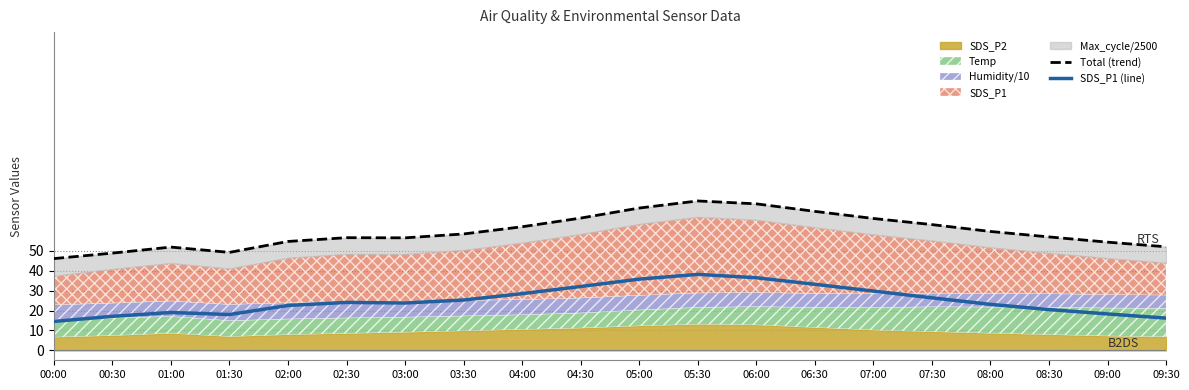

True or false: Total (trend) and SDS_P1 (line) intersect in this chart.

False